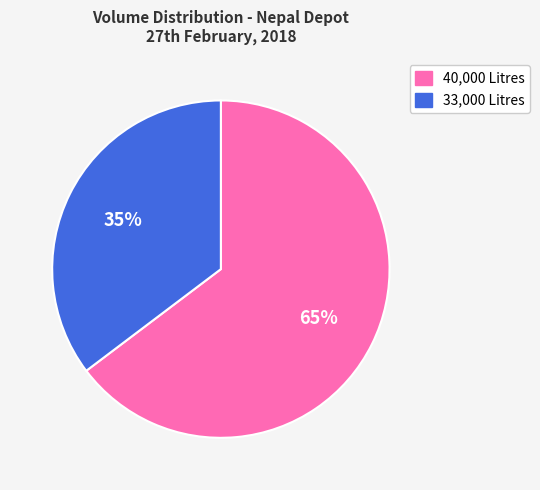

True or false: 40,000 Litres accounts for 76% of the total.

False